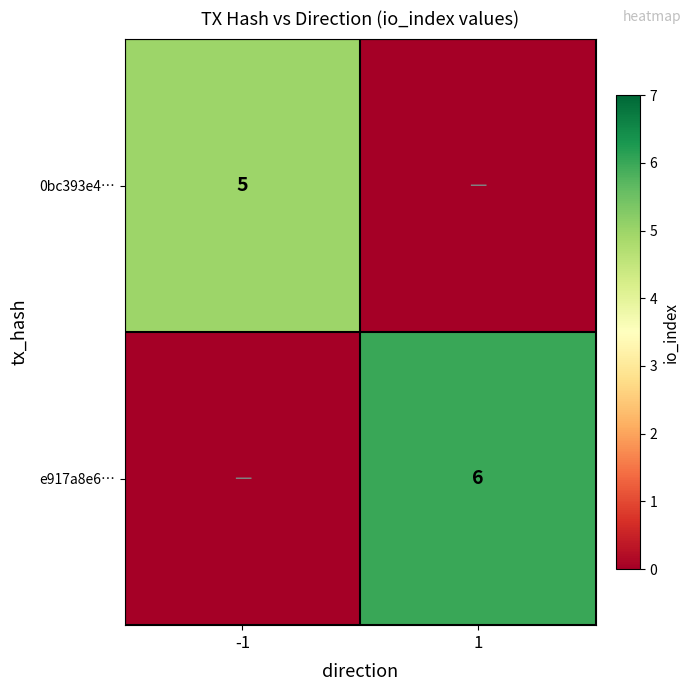

How many series are shown in this chart?

2